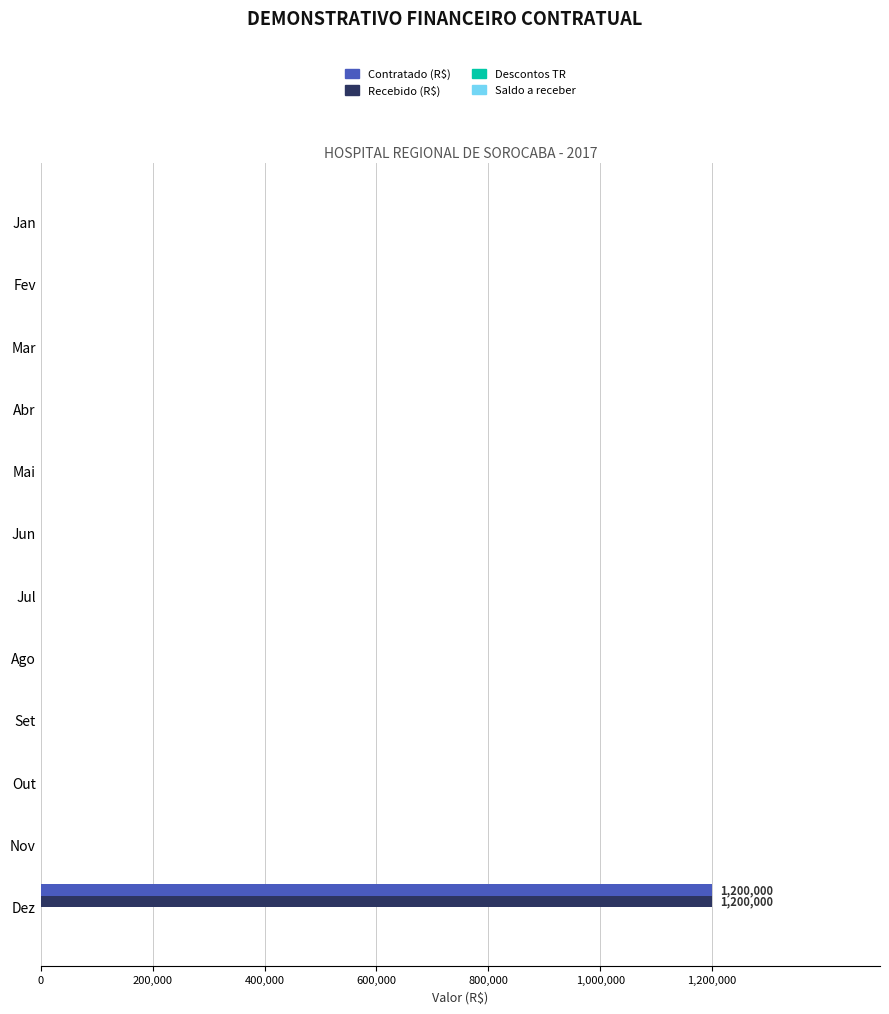

What is the greatest value displayed?

1200000